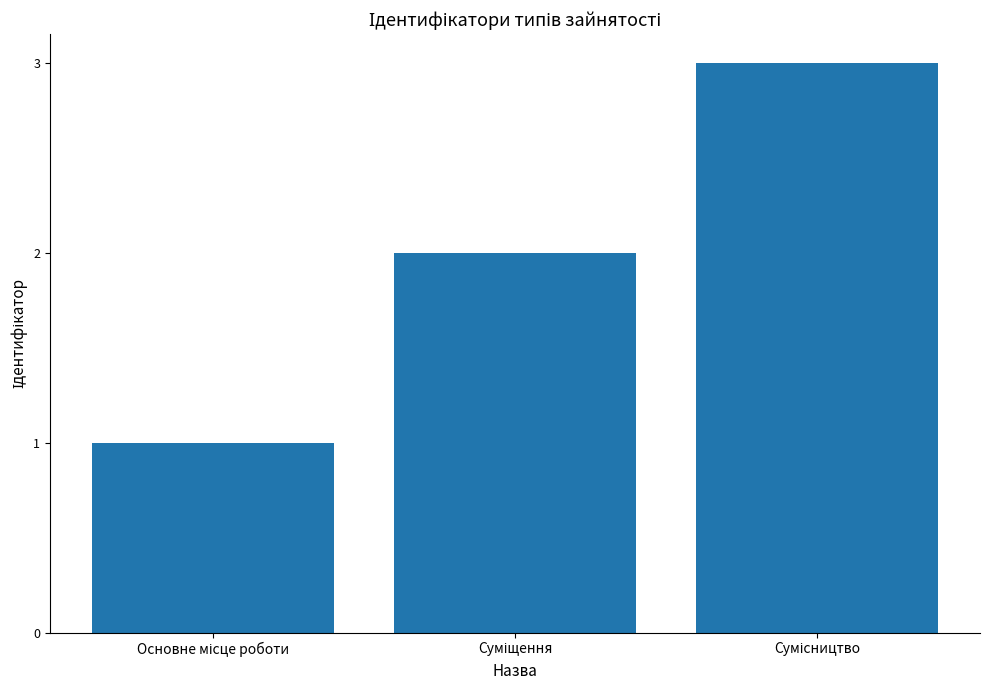

Reading left to right, list all the values displayed in this chart.

1	2	3